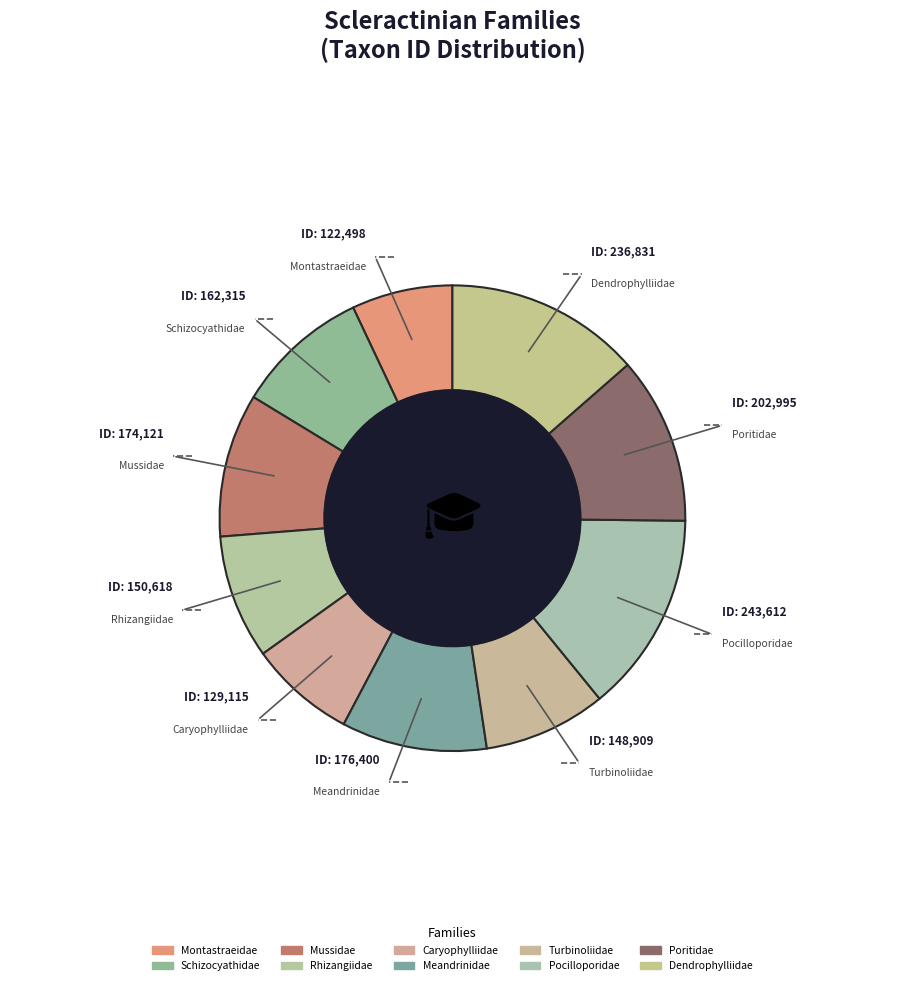

Which slice is the smallest?

Montastraeidae